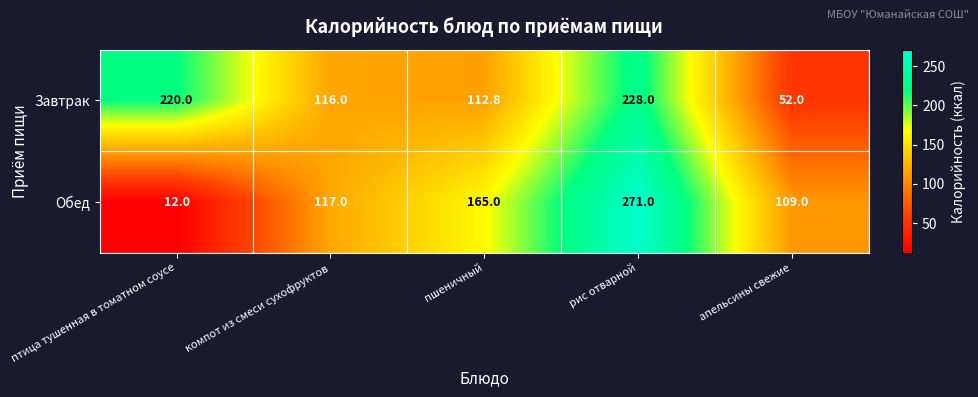

What is the smallest value displayed?

12.0